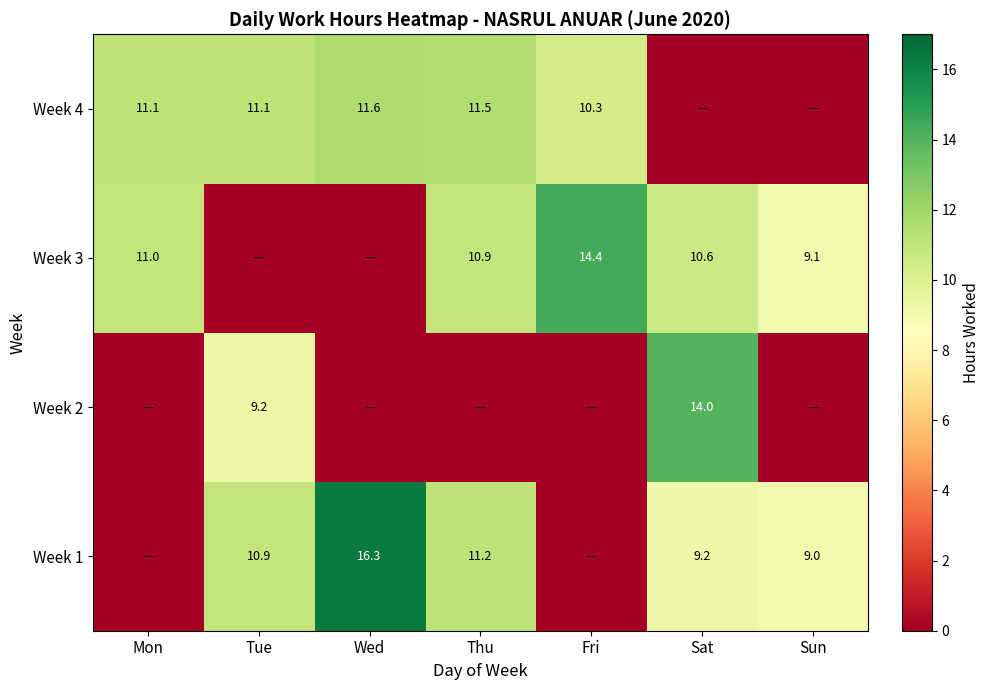

True or false: Week 3 has a value of 10.9 at Thu.

True